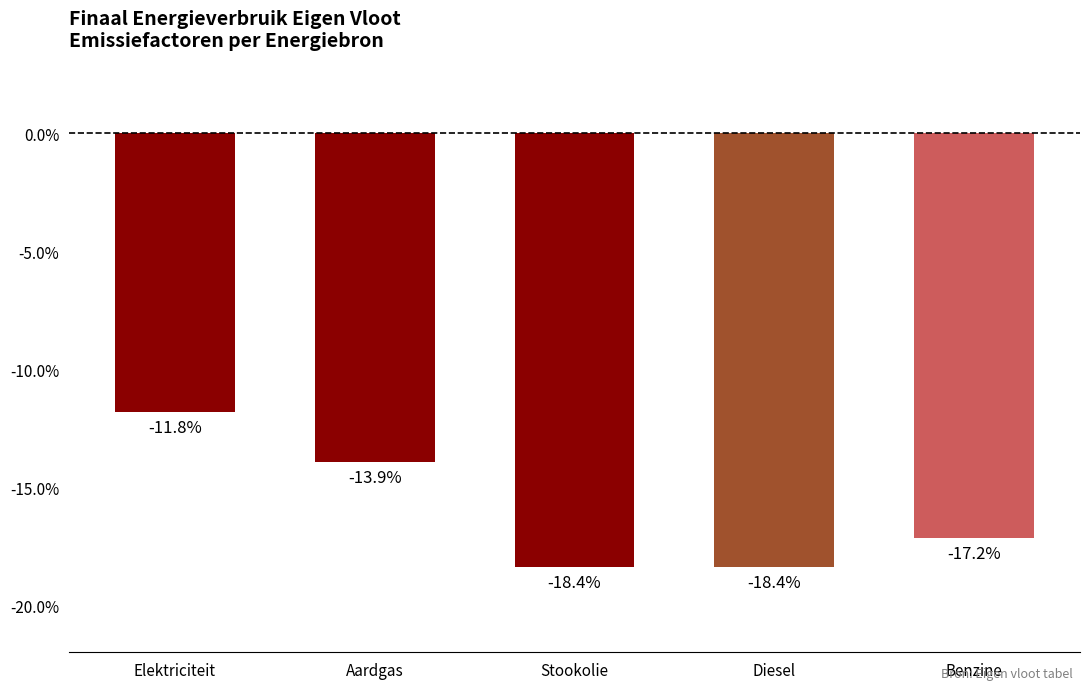

List the labels in order of value, largest first.

Elektriciteit, Aardgas, Benzine, Stookolie, Diesel